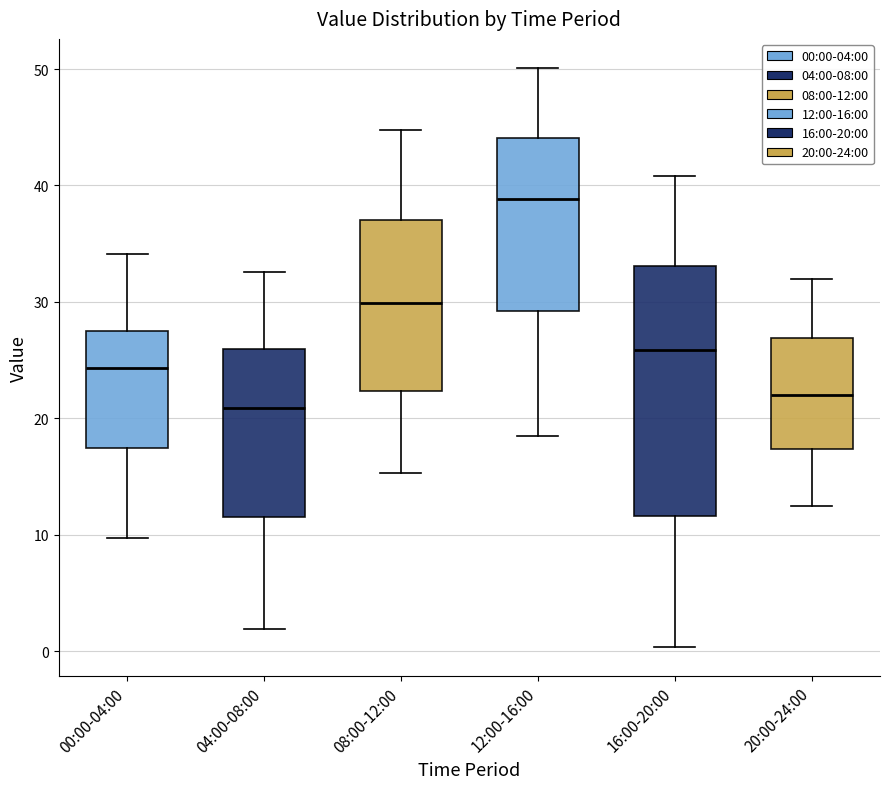

Which box has the lowest median line?

04:00-08:00